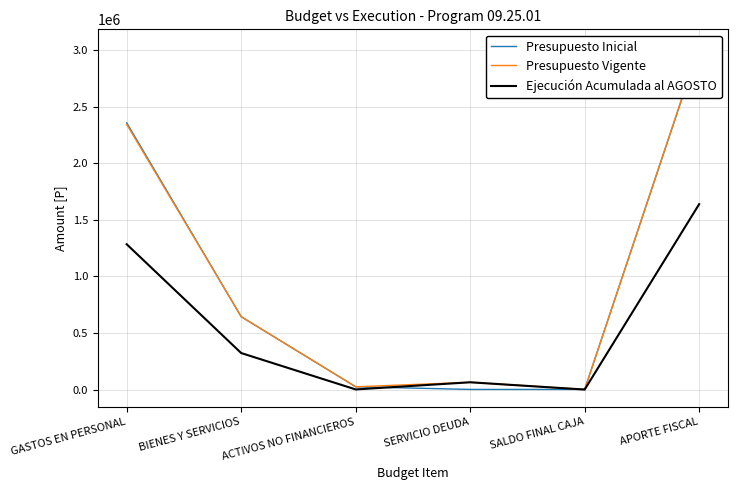

What is the highest value of the Presupuesto Vigente series?

3031600